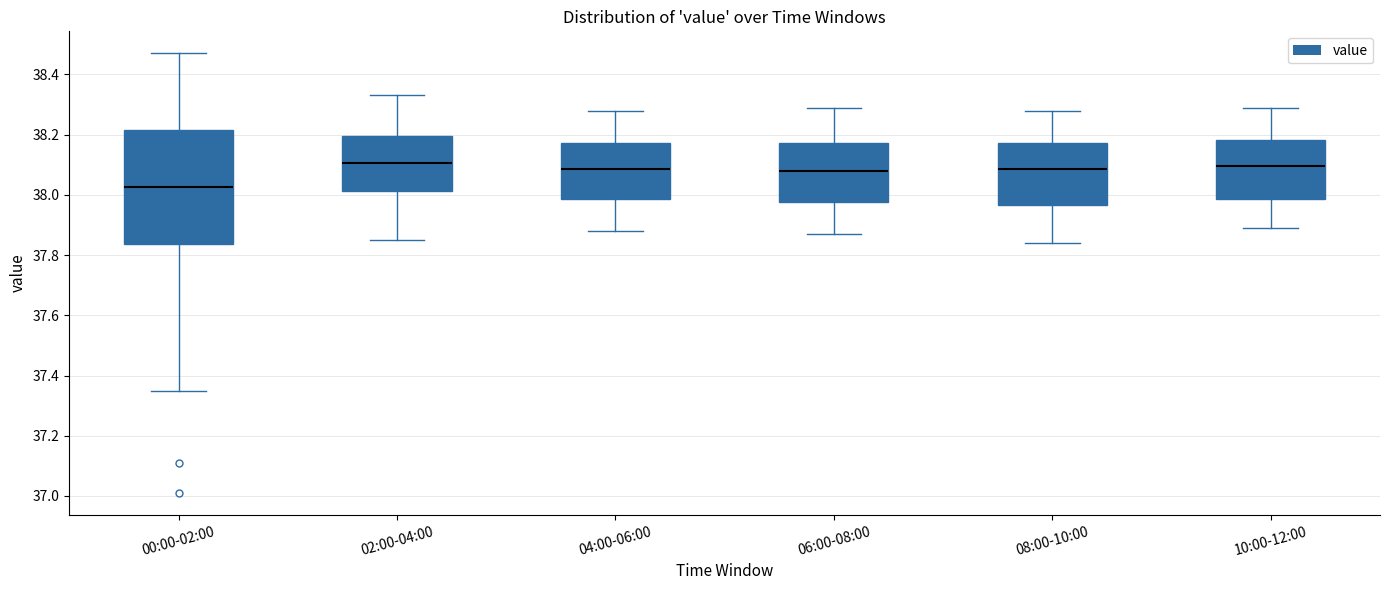

Reading left to right, read every box against the y-axis: the position of its median line, the range the box covers, and the ends of its whiskers. The values are not printed on the chart, so give them approximately, as read against the axis.

00:00-02:00: median 38.02, box 37.84 to 38.22, whiskers 37.36 to 38.48
02:00-04:00: median 38.10, box 38.02 to 38.20, whiskers 37.86 to 38.34
04:00-06:00: median 38.08, box 37.98 to 38.18, whiskers 37.88 to 38.28
06:00-08:00: median 38.08, box 37.98 to 38.18, whiskers 37.88 to 38.30
08:00-10:00: median 38.08, box 37.96 to 38.18, whiskers 37.84 to 38.28
10:00-12:00: median 38.10, box 37.98 to 38.18, whiskers 37.90 to 38.30